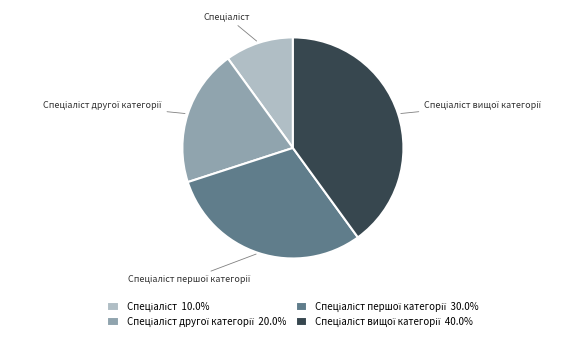

Is there any slice that represents more than half of the pie?

No